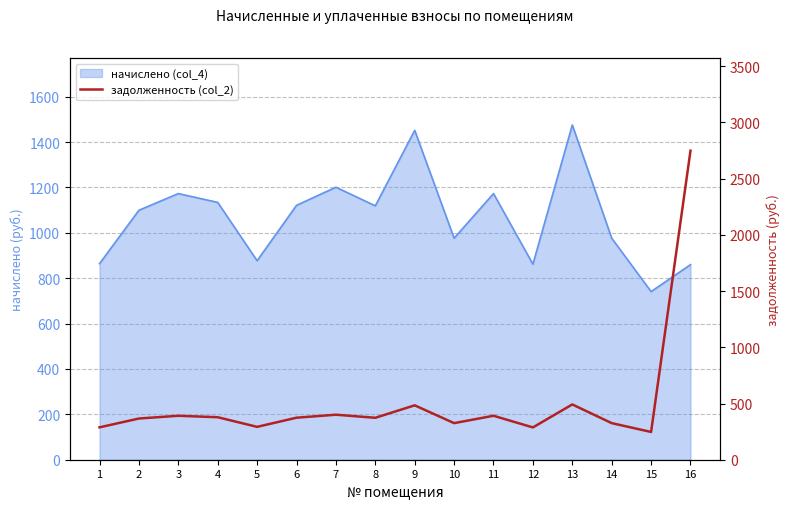

Reading left to right, extract all data points from this chart.

288.0	366.5	391.0	378.0	292.3	373.7	400.3	373.0	483.8	325.4	391.0	287.3	491.8	325.4	247.0	2748.5